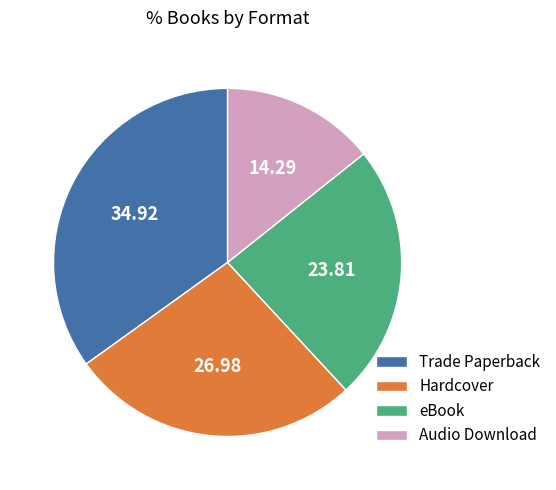

What is the largest slice in the pie chart?

Trade Paperback